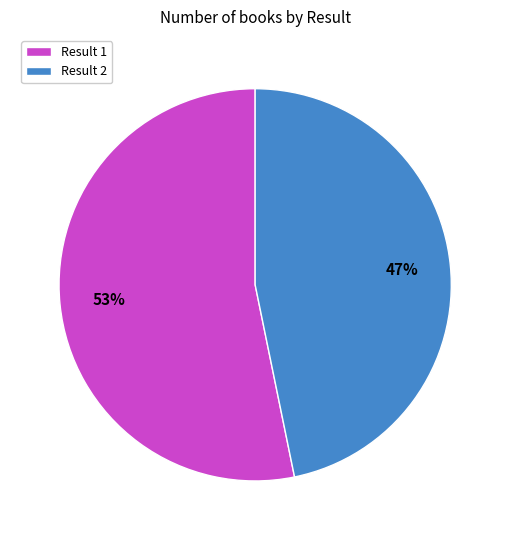

Is the sum of Result 2 and Result 1 greater than half?

Yes